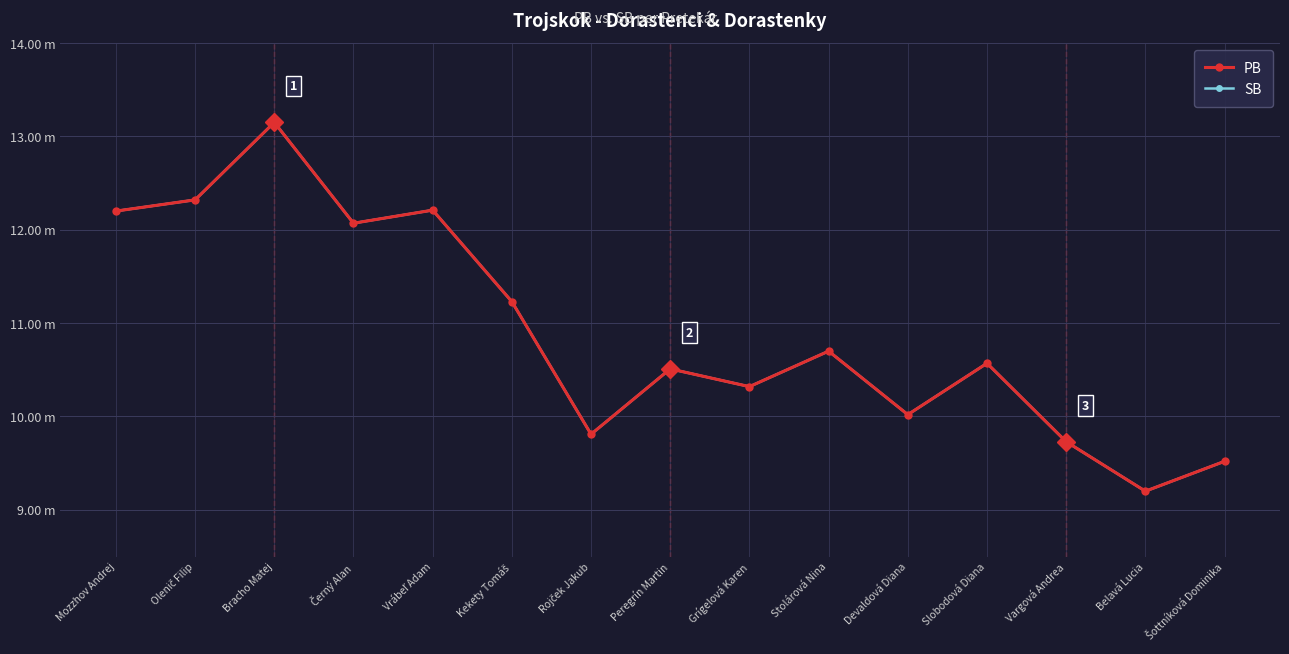

Between Stolárová Nina and Grígelová Karen, which is larger?

Stolárová Nina